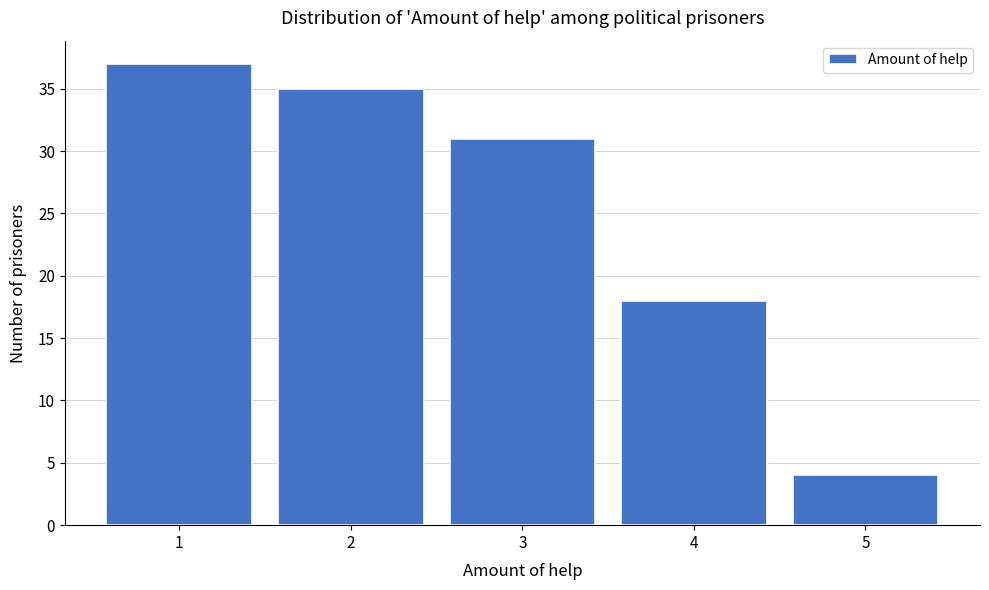

Reading left to right, list every bar in this chart as the range it spans on the x-axis followed by its height. The values are not printed on the chart, so give them approximately, as read against the axis.

0.5 to 1.5: 37
1.5 to 2.5: 35
2.5 to 3.5: 31
3.5 to 4.5: 18
4.5 to 5.5: 4